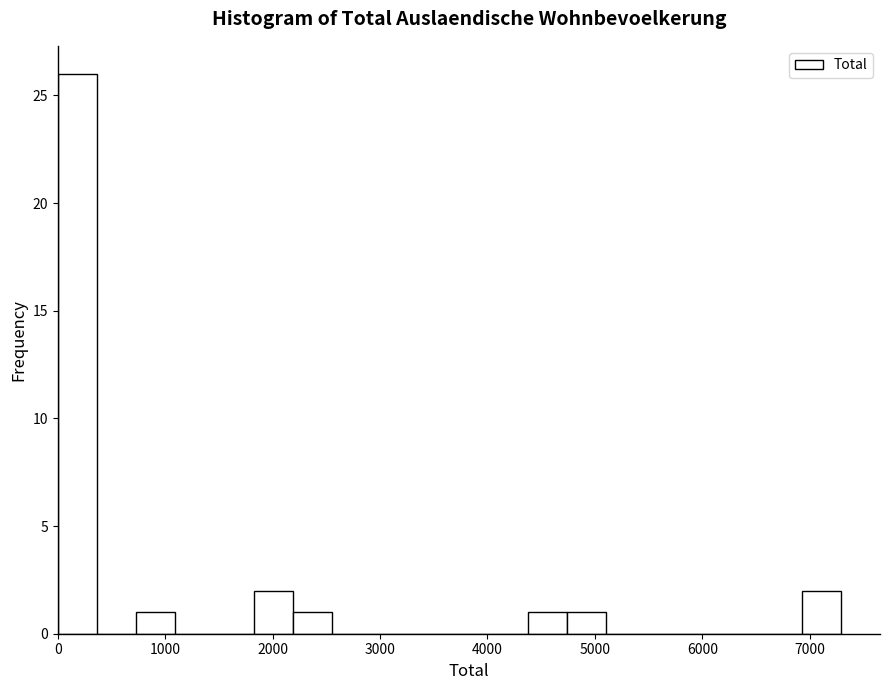

Around what value on the x-axis is the tallest bar? Give the approximate position of its centre, as read against the axis.

200